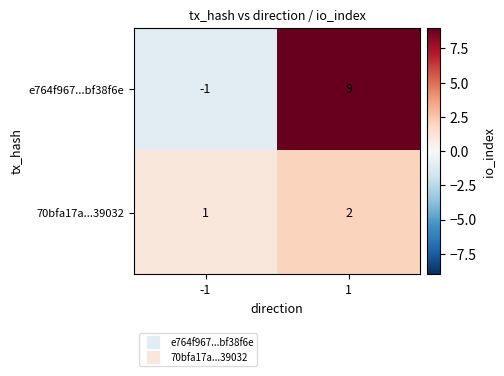

Reading left to right, list all the values displayed in this chart.

e764f967...bf38f6e: -1	9
70bfa17a...39032: 1	2